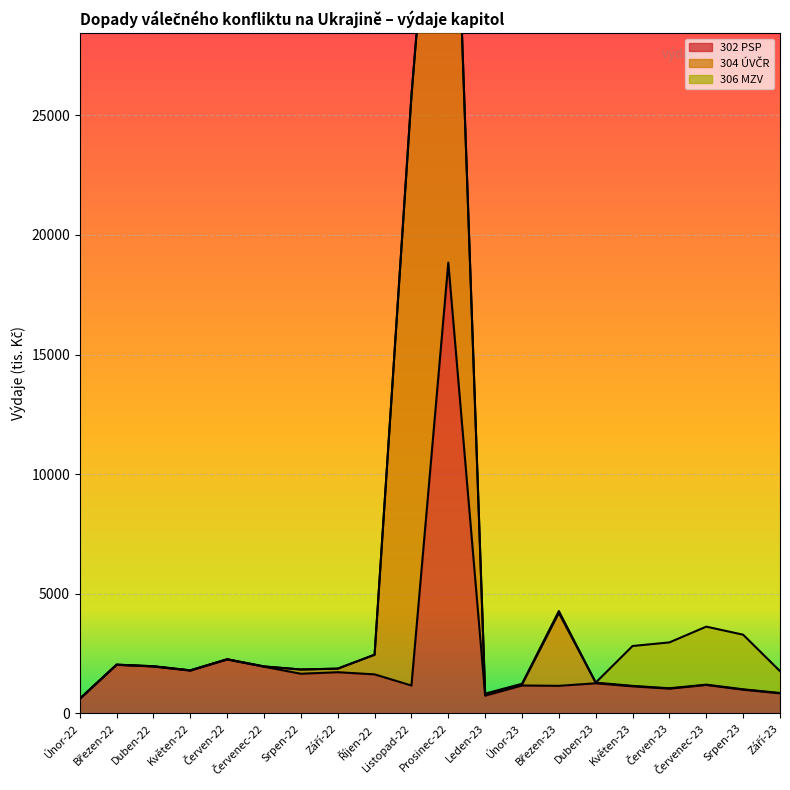

Rank the categories by 306 MZV value from highest to lowest.

Červenec-23, Srpen-23, Červen-23, Květen-23, Září-23, Březen-23, Leden-23, Únor-23, Duben-23, Únor-22, Březen-22, Duben-22, Květen-22, Červen-22, Červenec-22, Srpen-22, Září-22, Říjen-22, Listopad-22, Prosinec-22